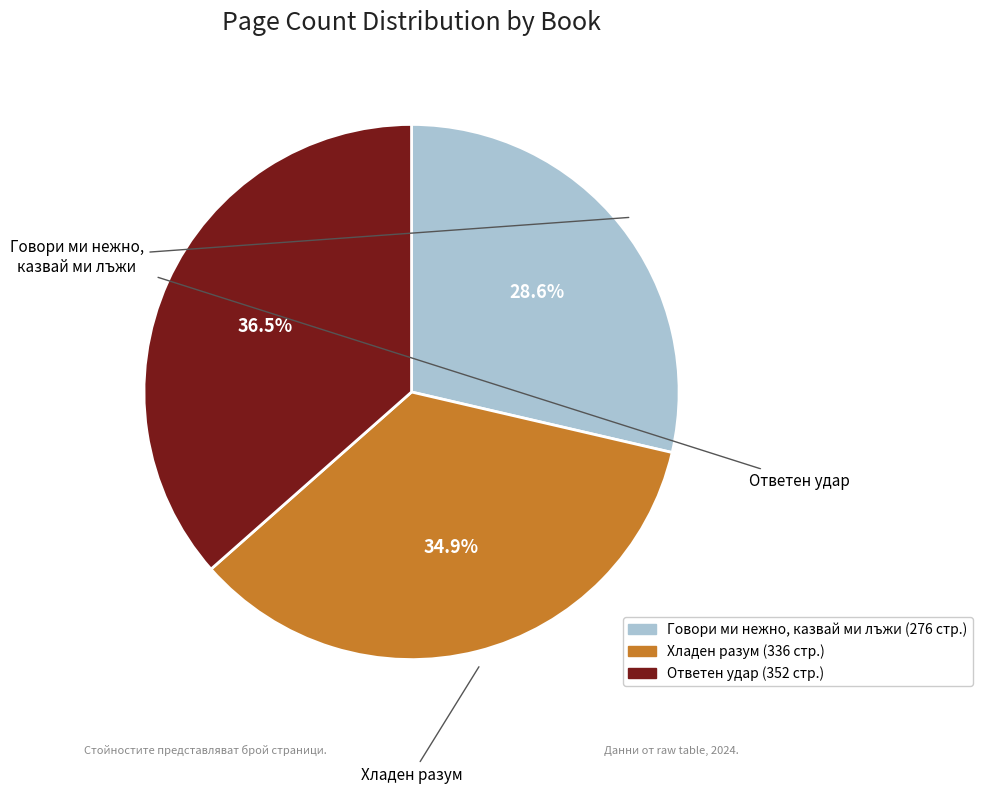

To the nearest percent, what is the difference between the largest and smallest slice percentages?

8%